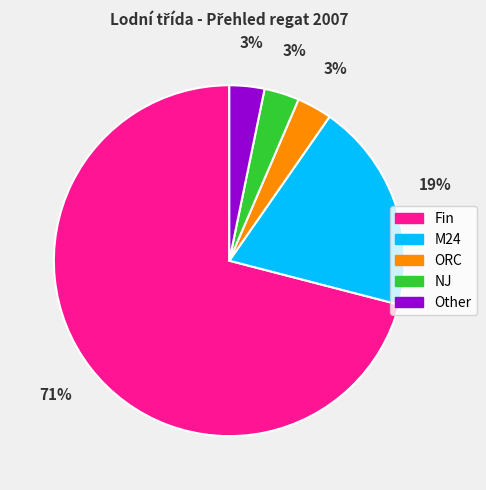

To the nearest percent, what portion does NJ represent?

3%